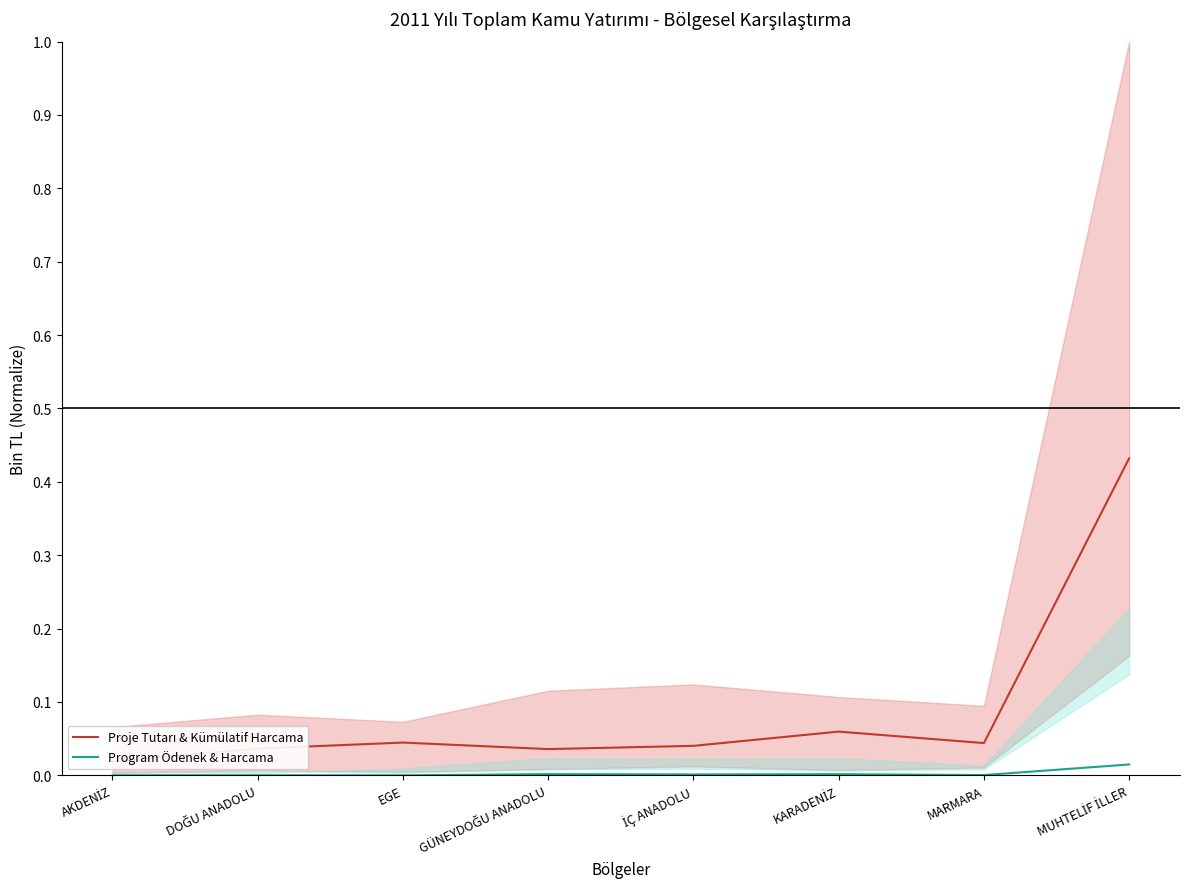

True or false: Proje Tutarı & Kümülatif Harcama and Program Ödenek & Harcama intersect in this chart.

False